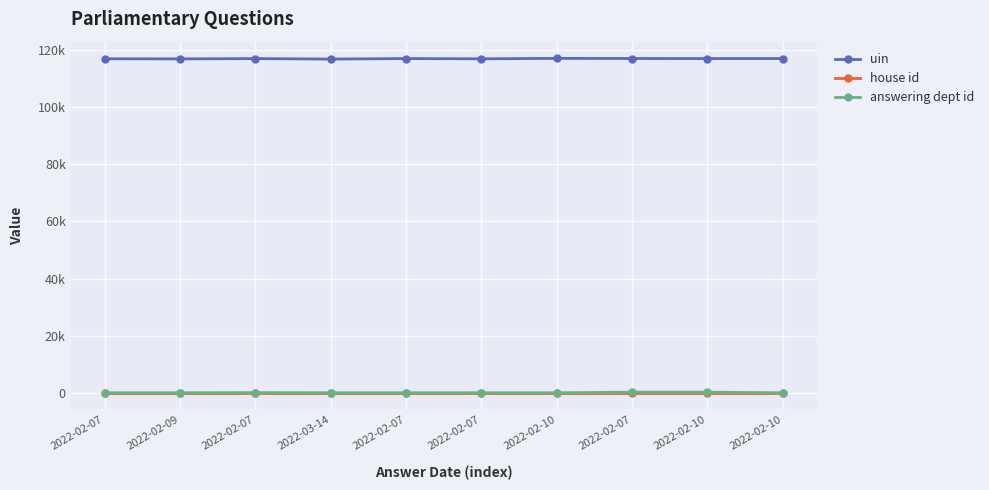

What is the value of the answering dept id point at the 10th from the left?

1